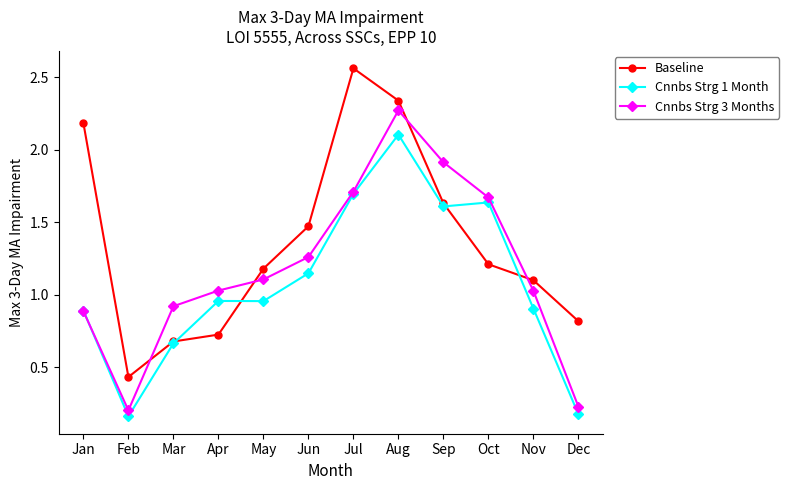

At Jun, list the series in order from smallest to largest.

Cnnbs Strg 1 Month, Cnnbs Strg 3 Months, Baseline